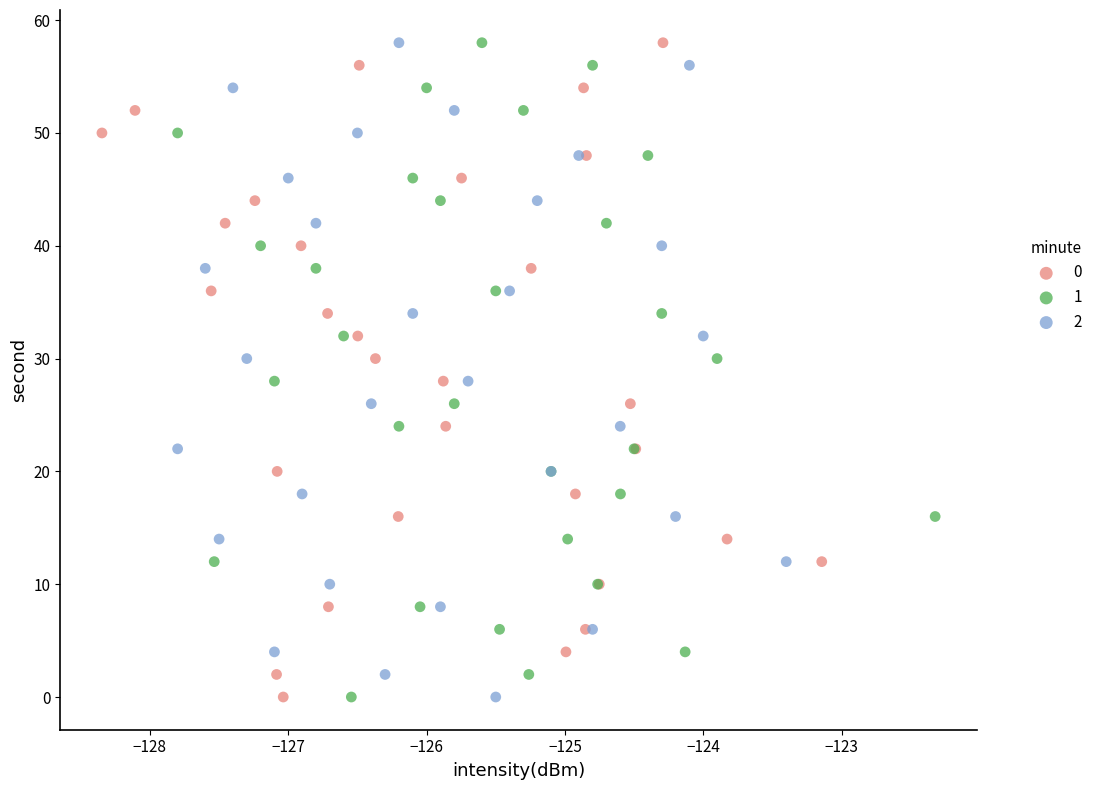

What are all the series names shown in the legend?

0, 1, 2